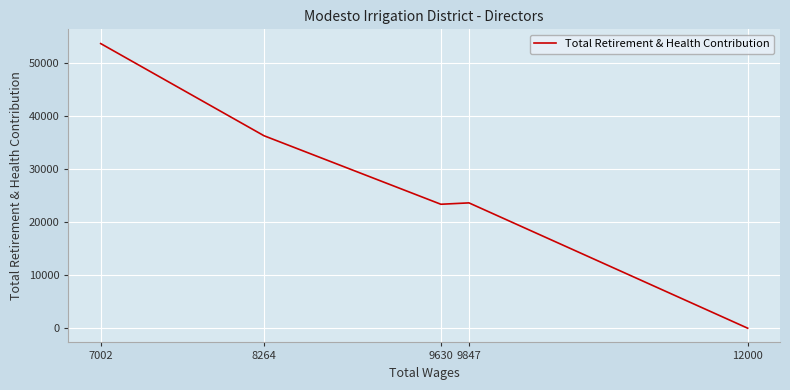

How many interior local peaks (higher than both neighbors) does the data have?

1